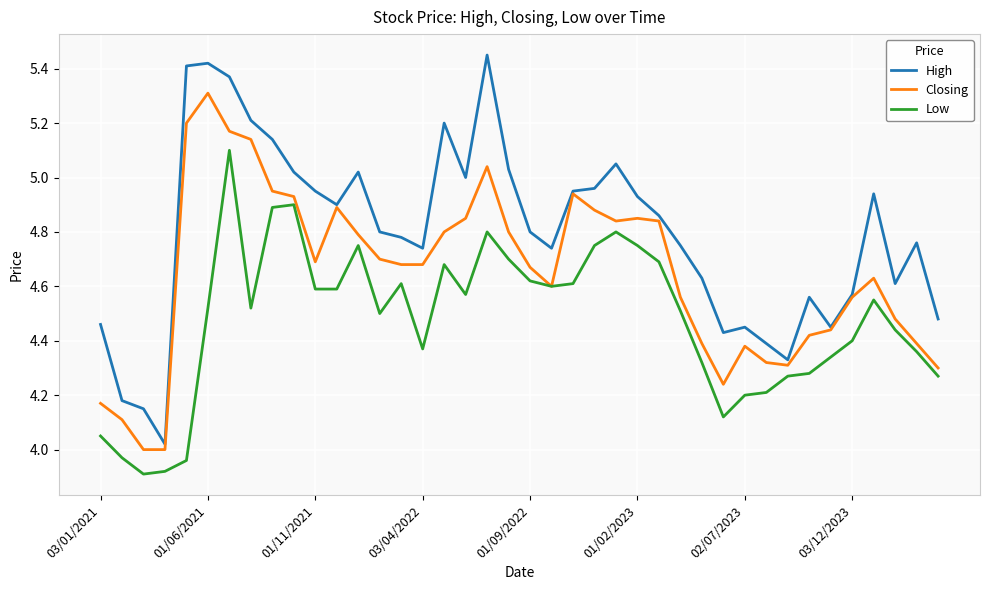

What is the highest value of the Closing series?

5.3